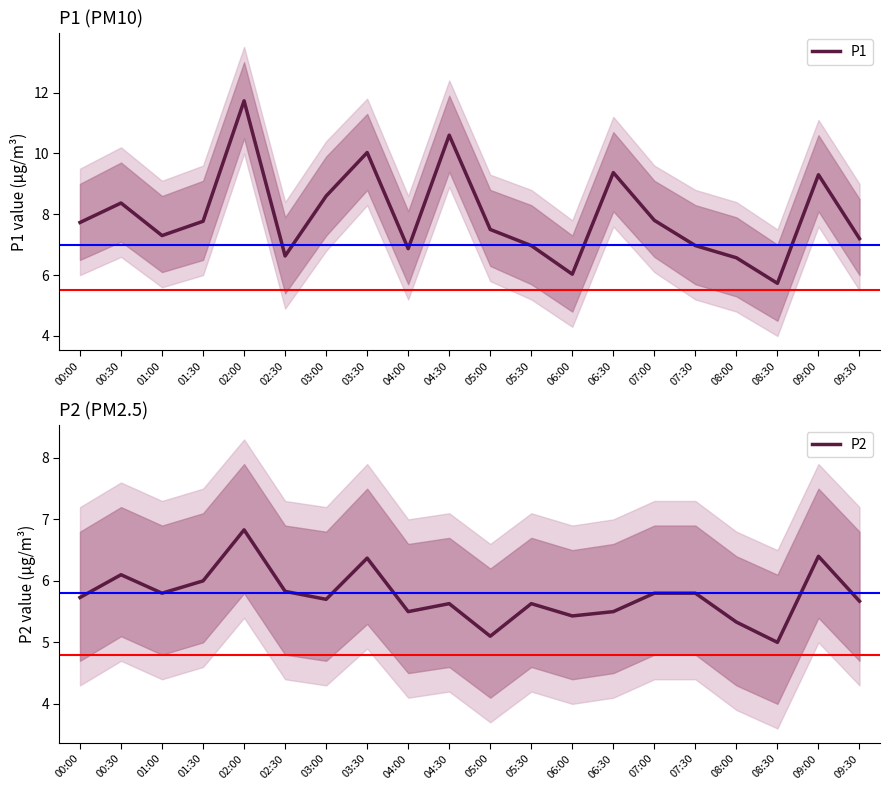

True or false: P2 and P1 cross at least once.

False